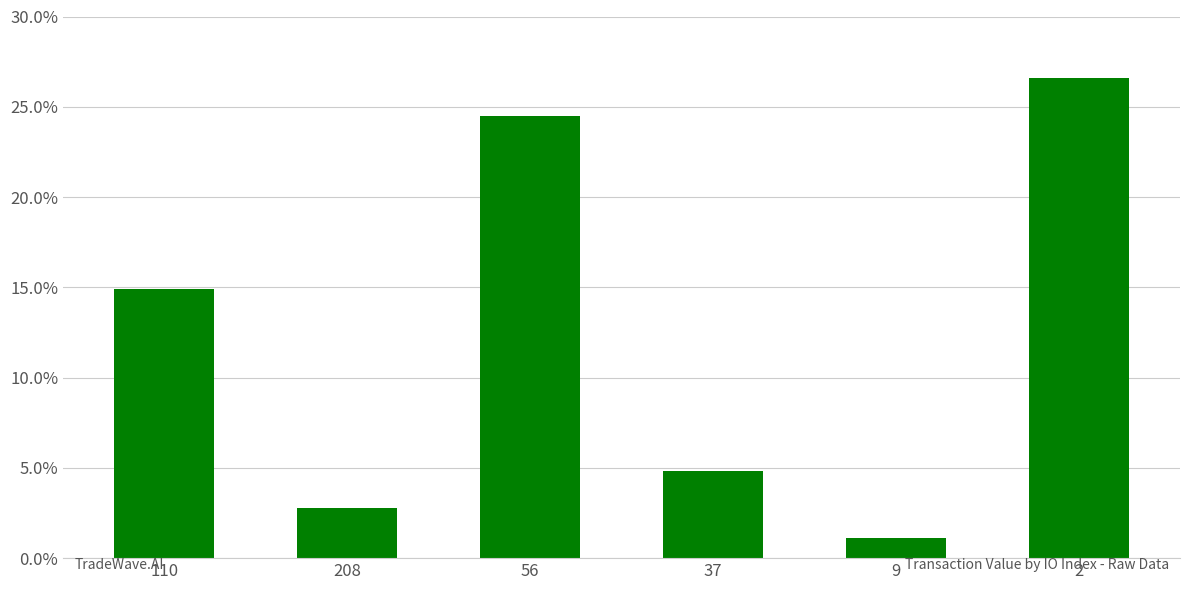

Read the value at 9.

1.1